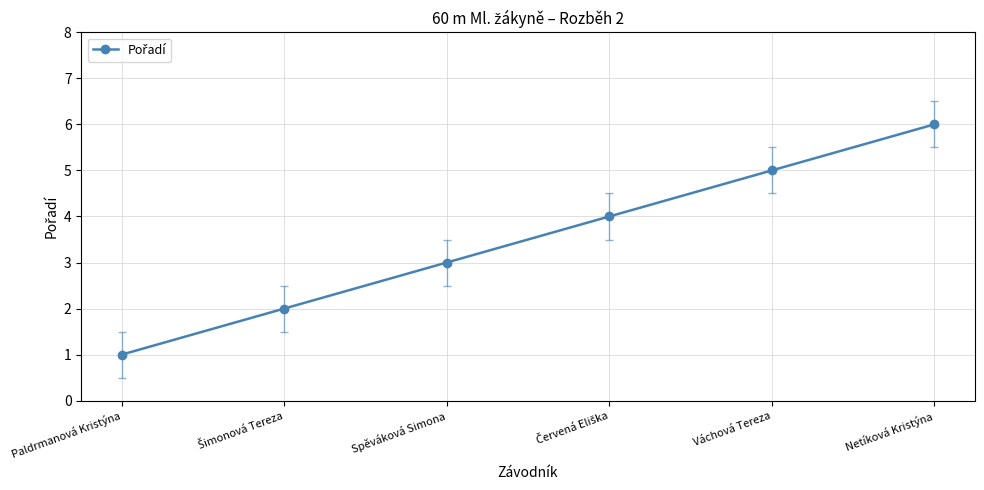

What is the label of the 2nd point from the right?

Váchová Tereza